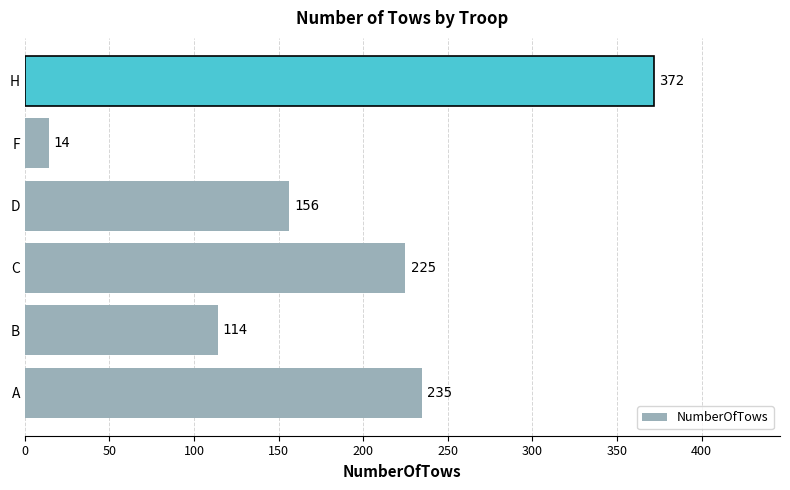

What is the difference between the maximum and minimum values?

358